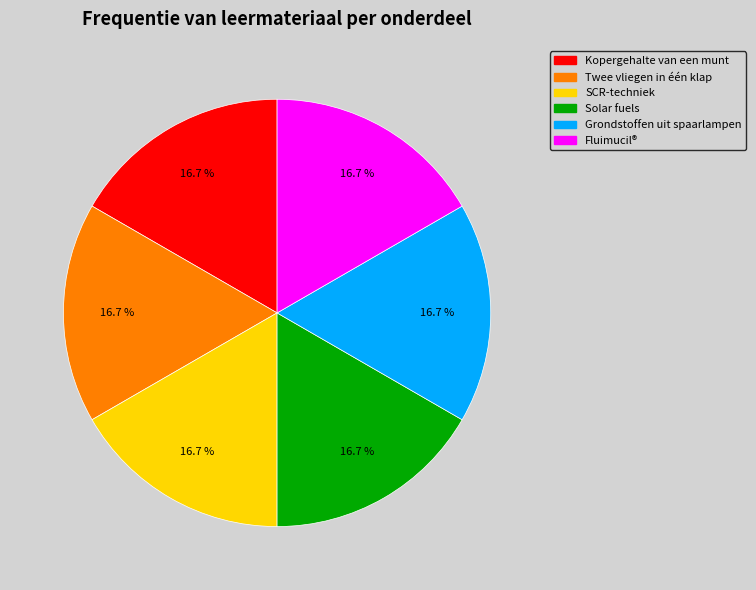

To the nearest percent, what percentage of the pie is Fluimucil®?

17%